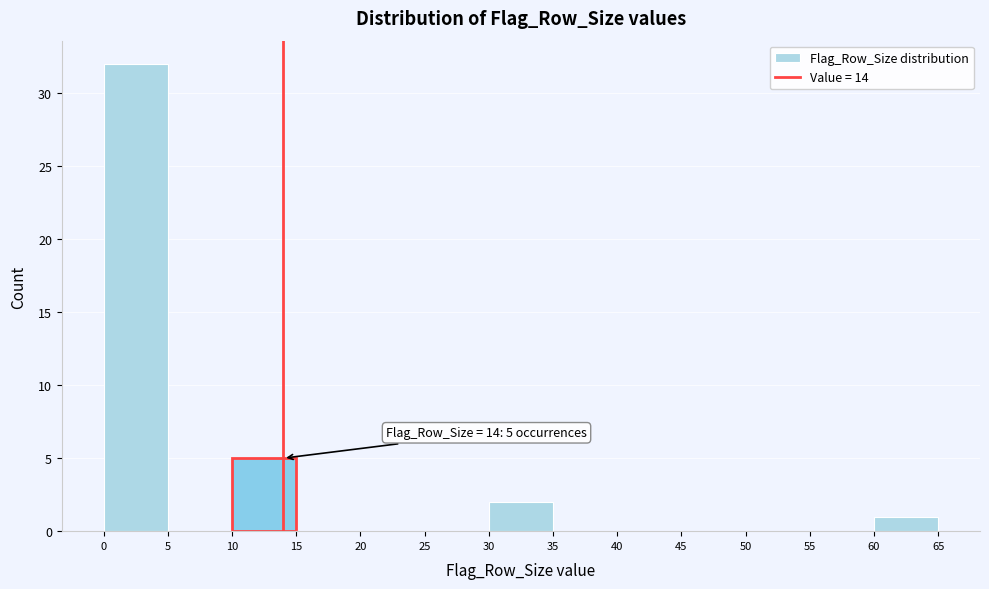

Over which range of the x-axis is the bar tallest?

0 to 5